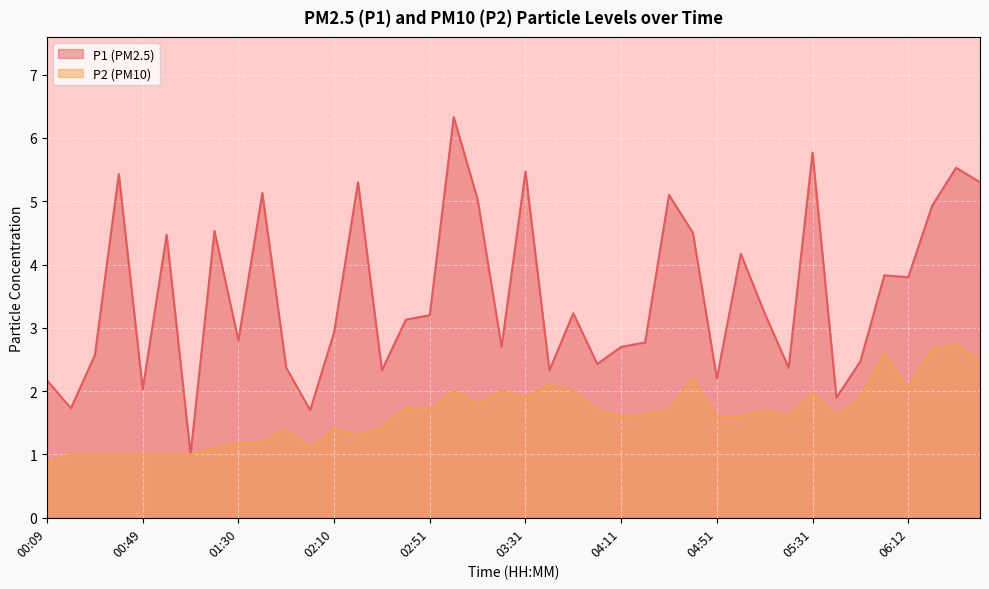

At which category does the chart reach its minimum across all series?

00:09